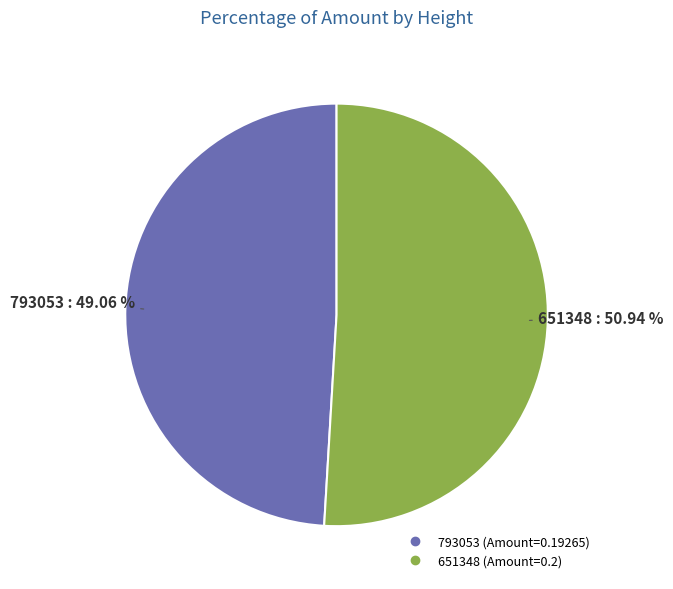

True or false: 651348 accounts for 51% of the total.

True